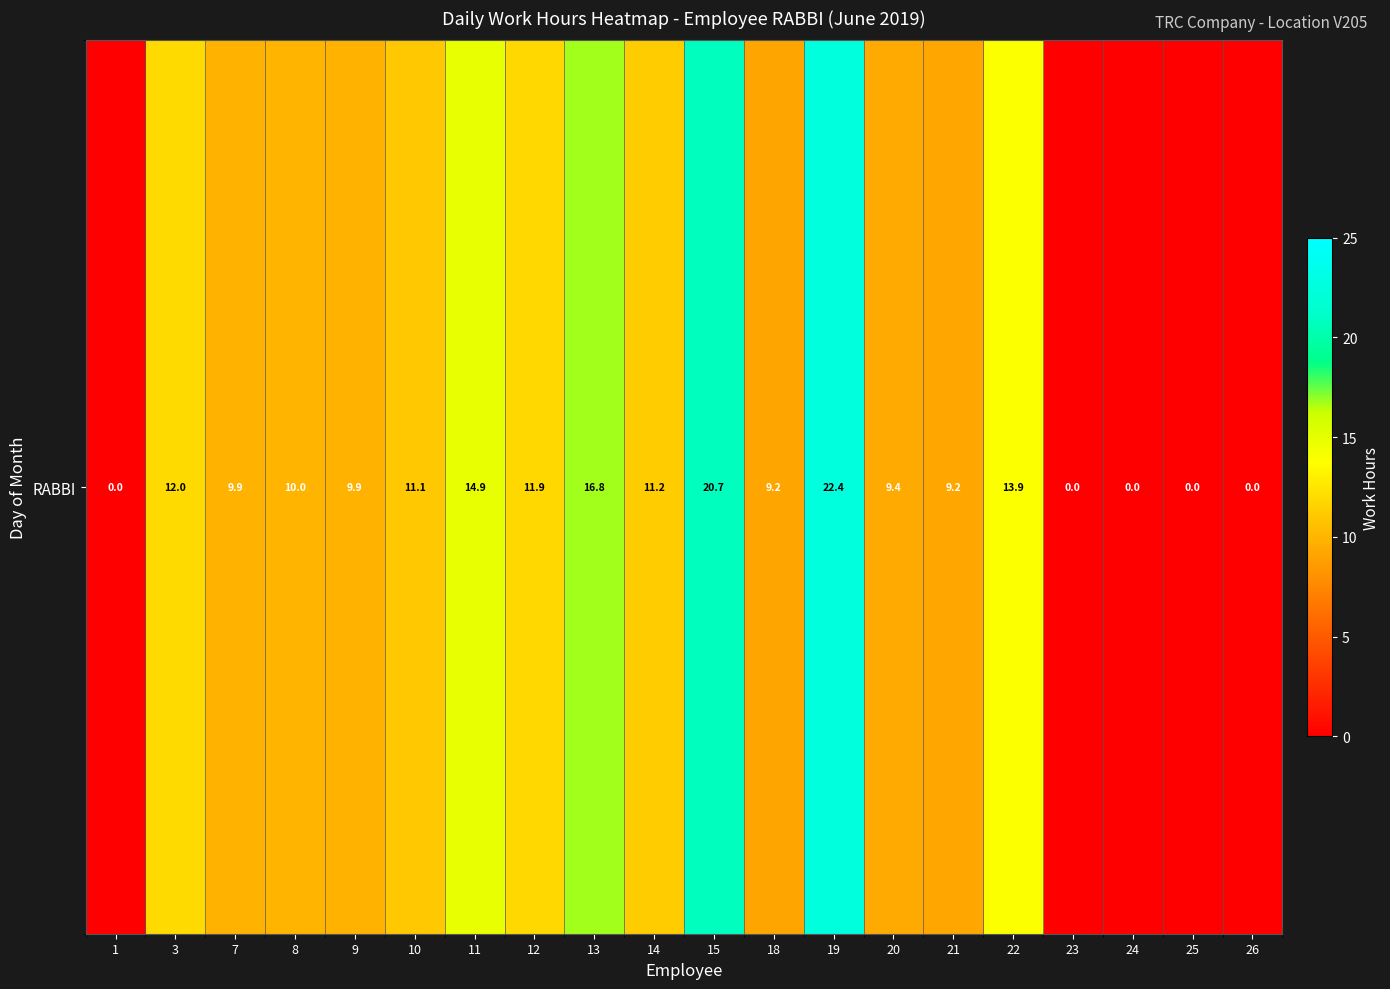

What is the difference between the maximum and minimum values?

22.4